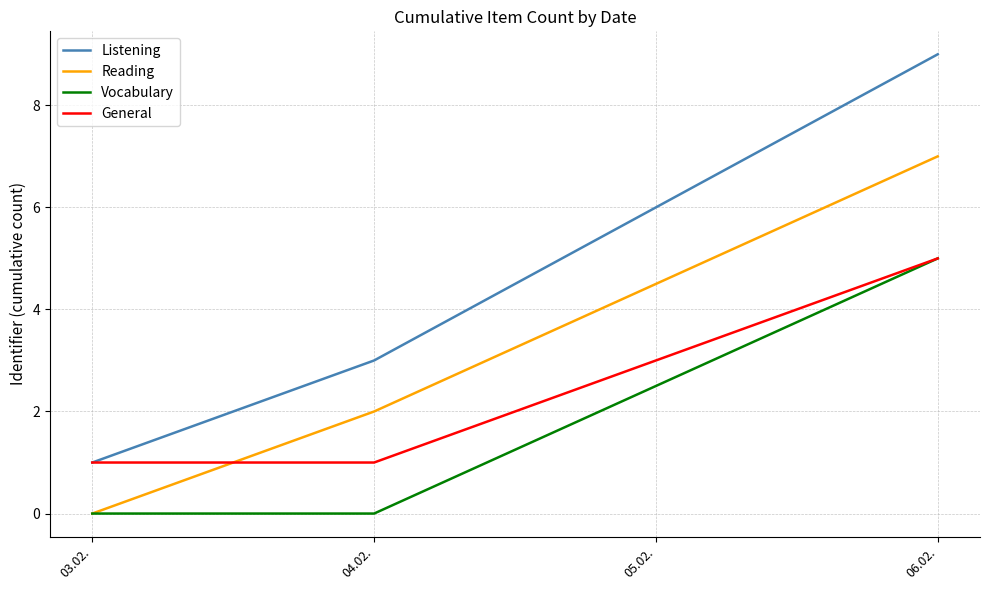

The Reading series shows 3 at 03.02.. True or false?

False